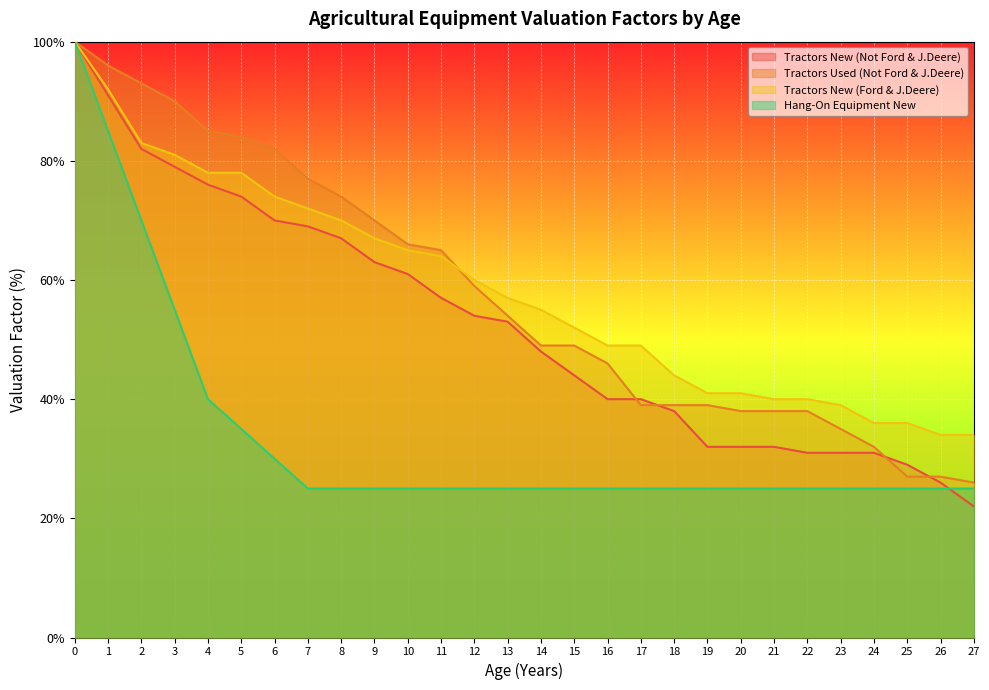

True or false: Tractors Used (Not Ford & J.Deere) and Hang-On Equipment New cross at least once.

False